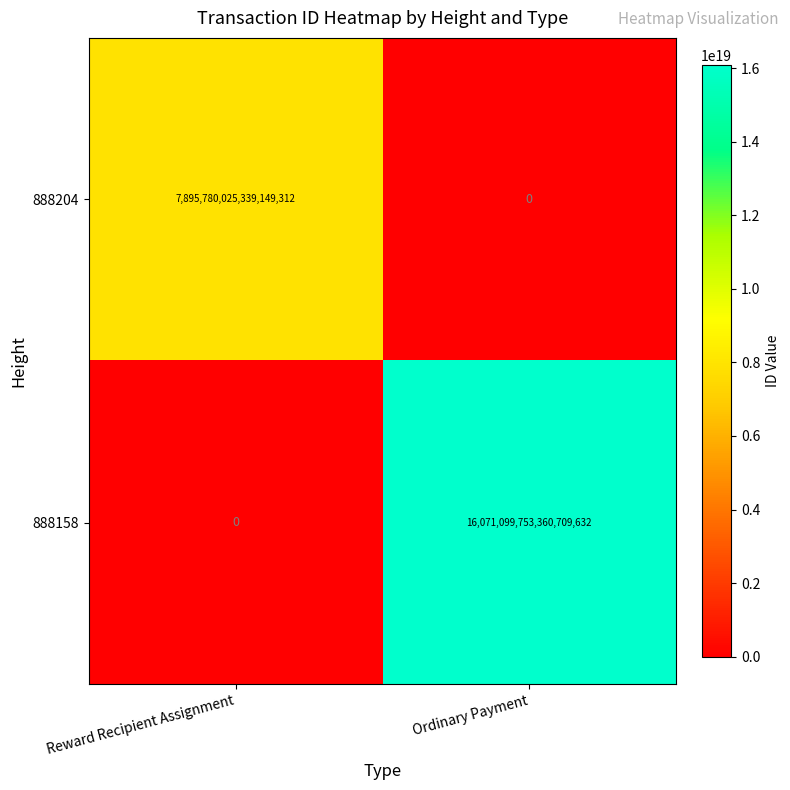

How many data points in 888158 are less than 16071099753360709632?

1